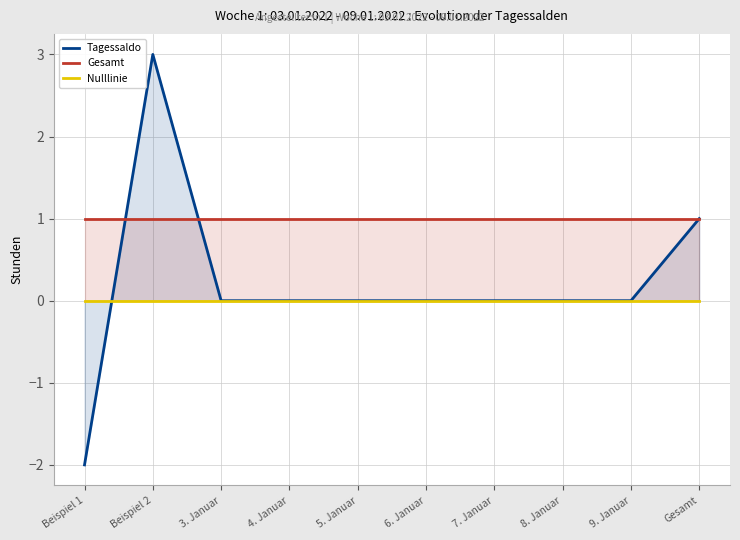

How many lines are shown in the chart?

3